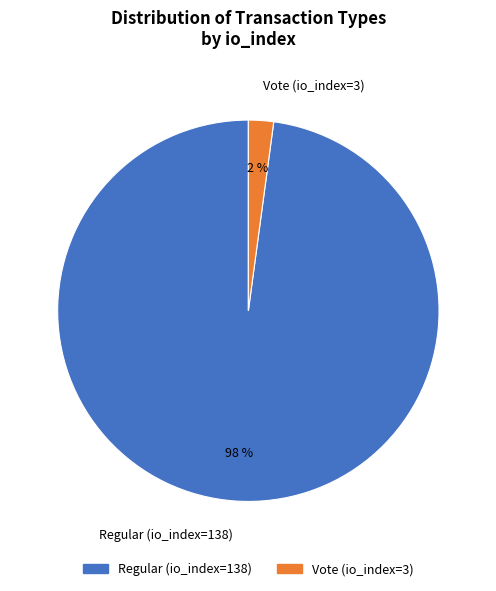

To the nearest percent, what portion does Regular (io_index=138) represent?

98%